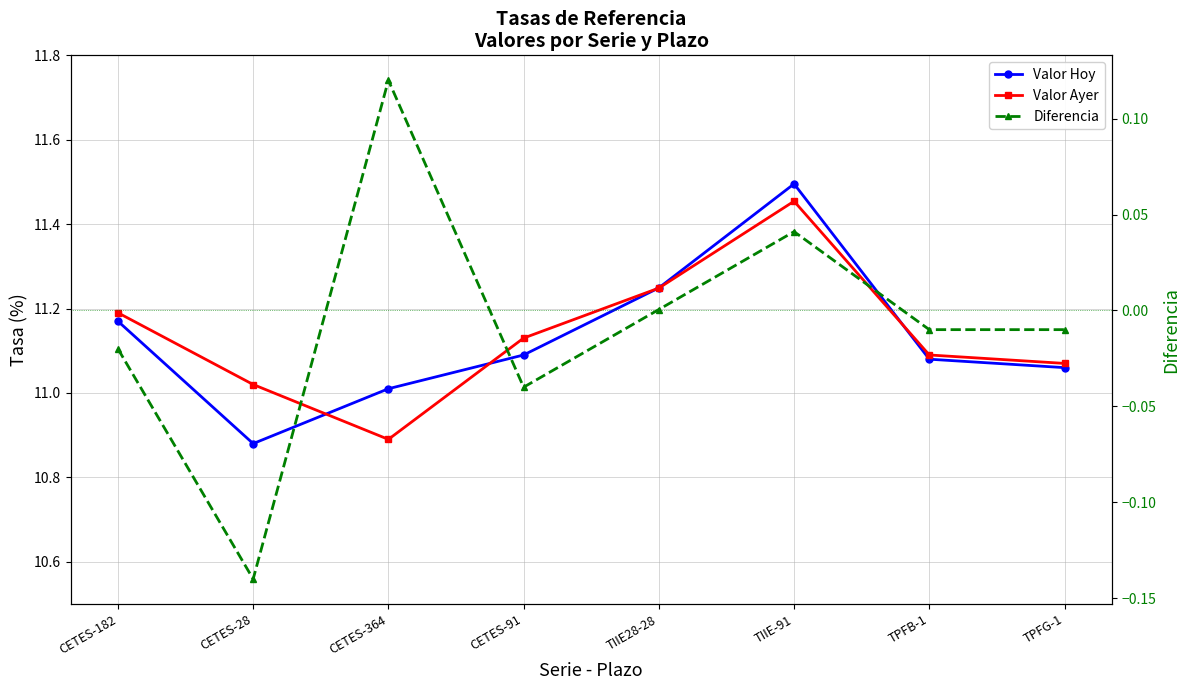

Reading left to right, list all the values displayed in this chart.

Valor Hoy: CETES-182=11.2	CETES-28=10.9	CETES-364=11.0	CETES-91=11.1	TIIE28-28=11.2	TIIE-91=11.5	TPFB-1=11.1	TPFG-1=11.1
Valor Ayer: CETES-182=11.2	CETES-28=11.0	CETES-364=10.9	CETES-91=11.1	TIIE28-28=11.2	TIIE-91=11.5	TPFB-1=11.1	TPFG-1=11.1
Diferencia: CETES-182=-0.0	CETES-28=-0.1	CETES-364=0.1	CETES-91=-0.0	TIIE28-28=0.0	TIIE-91=0.0	TPFB-1=-0.0	TPFG-1=-0.0